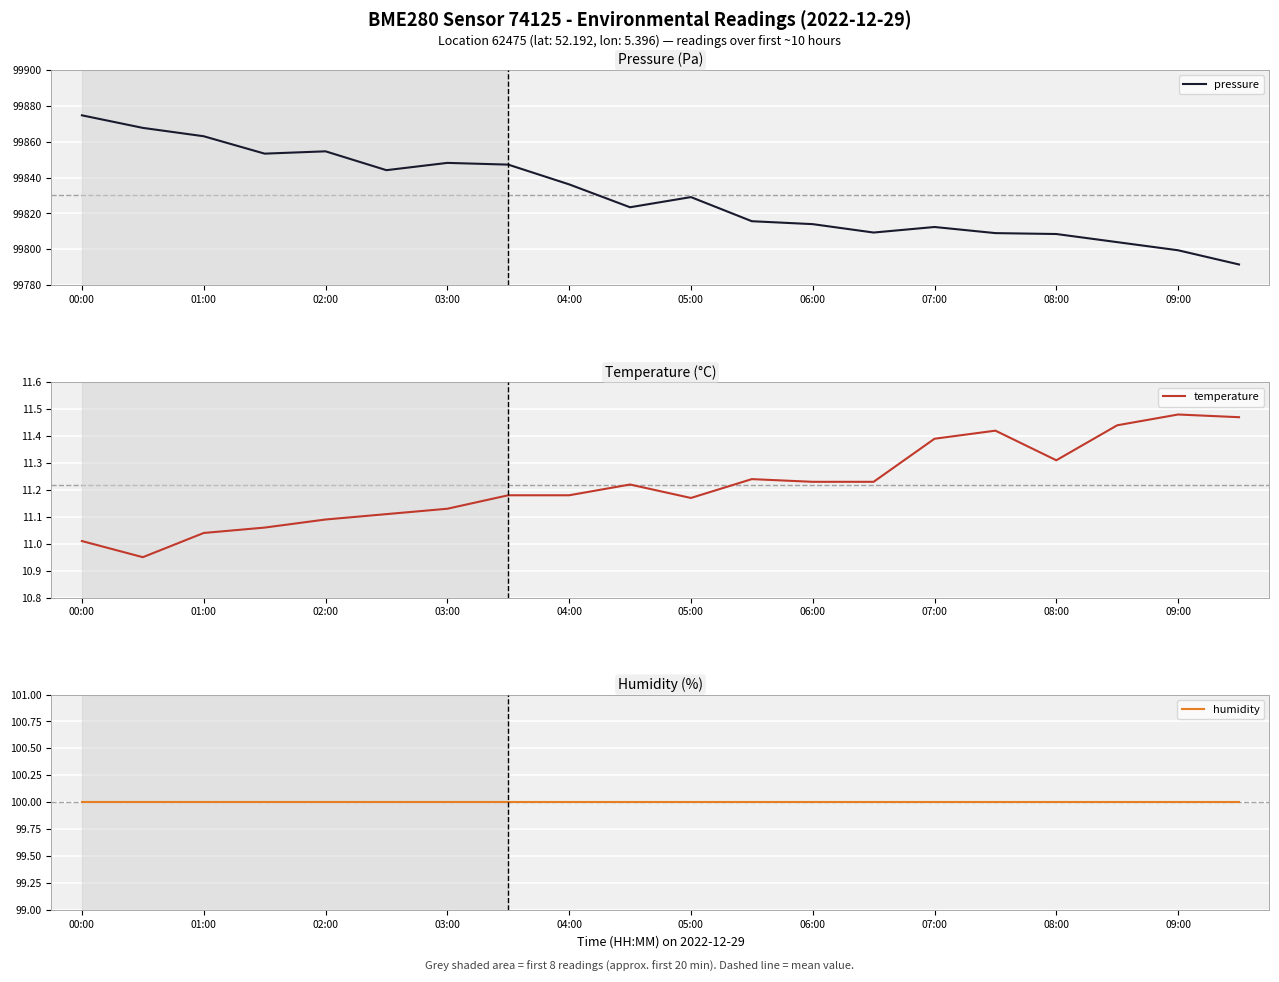

True or false: humidity and temperature intersect in this chart.

False